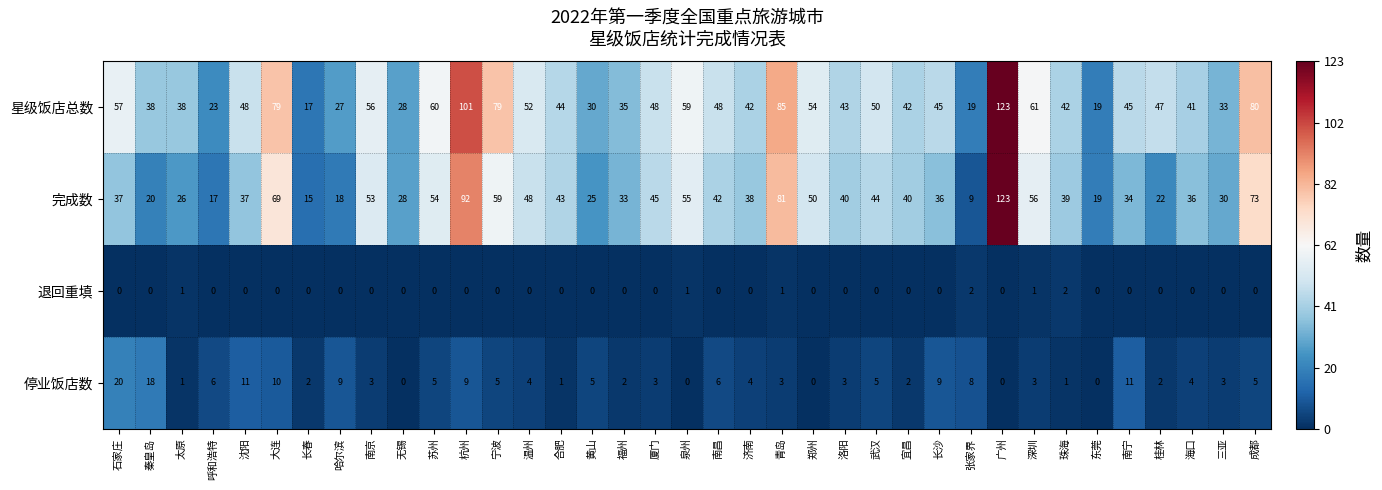

Rank the series at 石家庄 from highest to lowest value.

星级饭店总数, 完成数, 停业饭店数, 退回重填